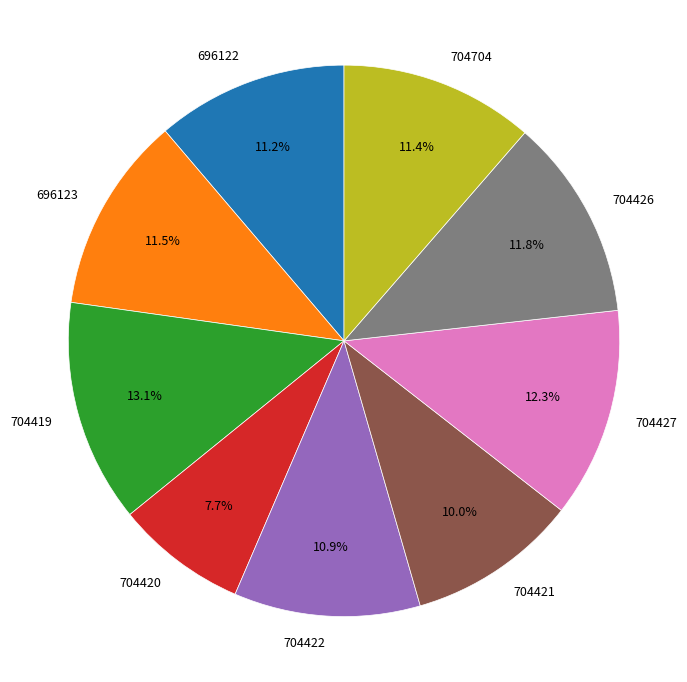

What percentage is NOT represented by 704421?

90.0%